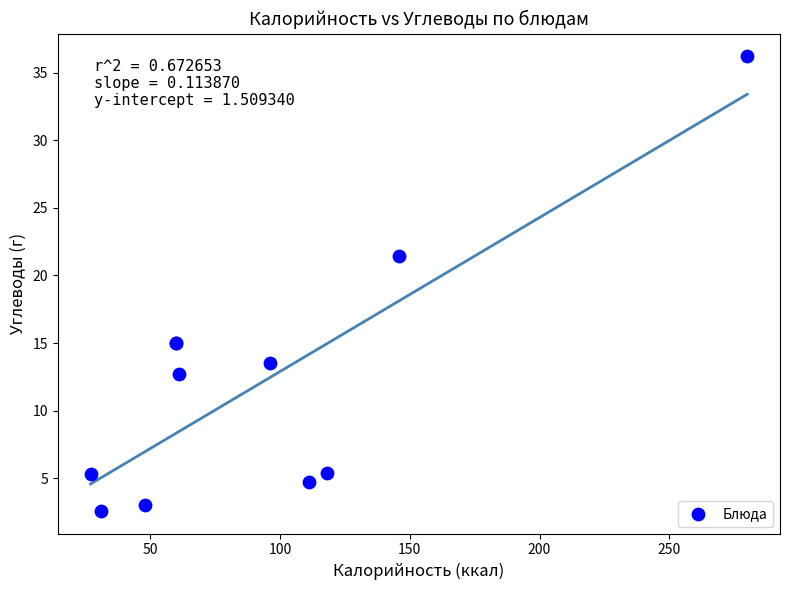

What Y value in the scatter plot is closest to 19?

21.4